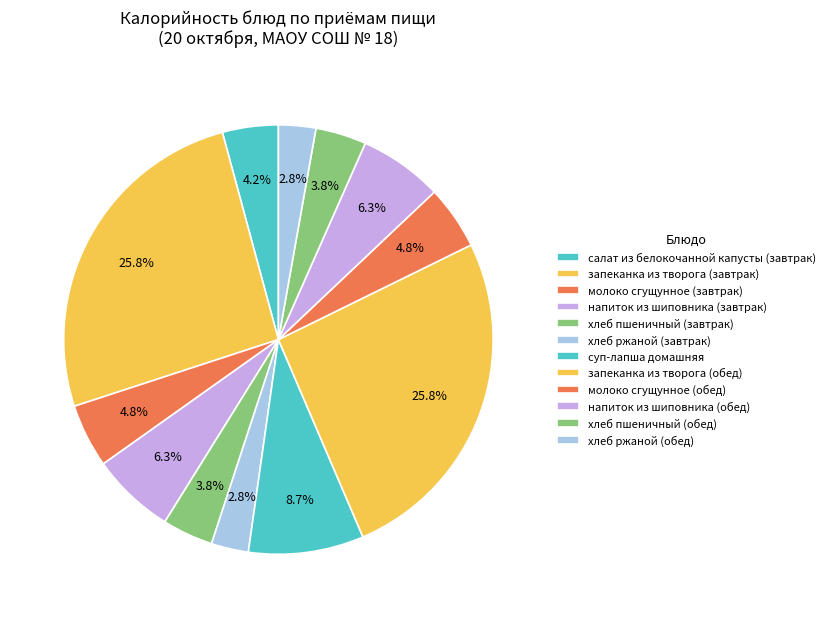

Count the number of slices in the pie.

12